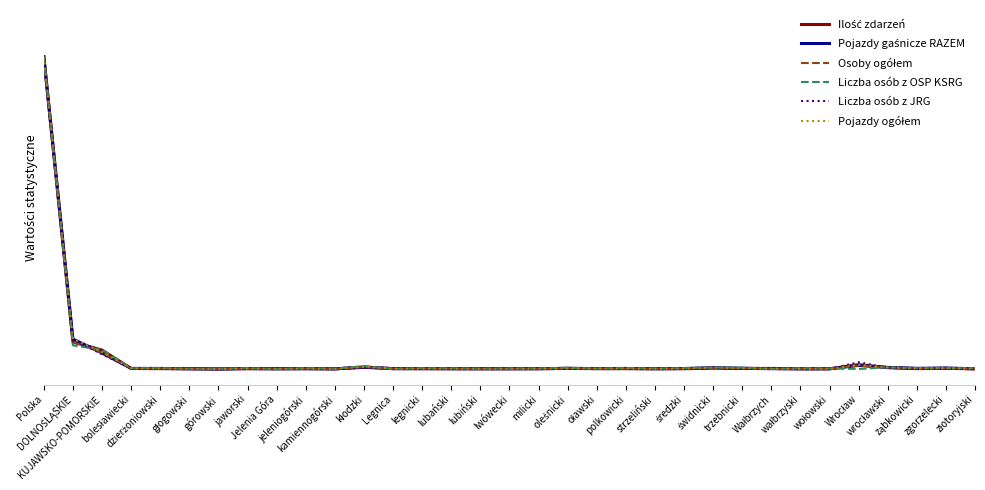

Does the chart display data point markers on the line(s)?

No